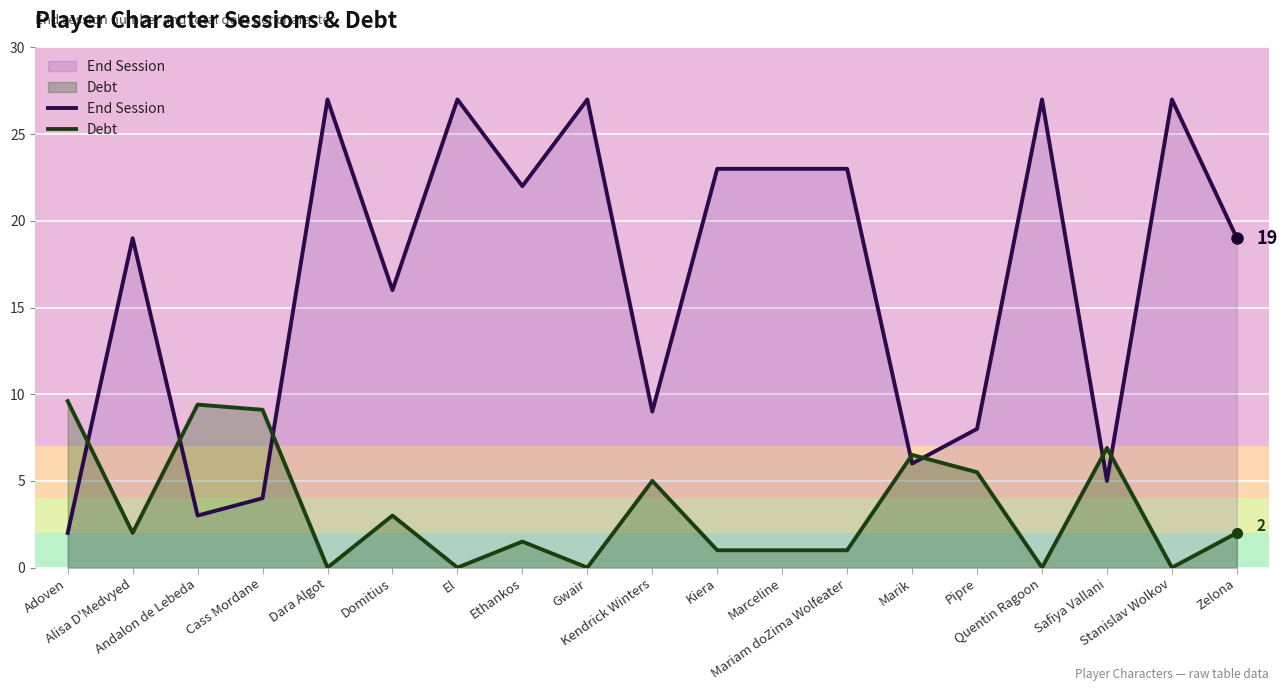

What is the difference between the maximum and minimum values in the Debt series?

9.6